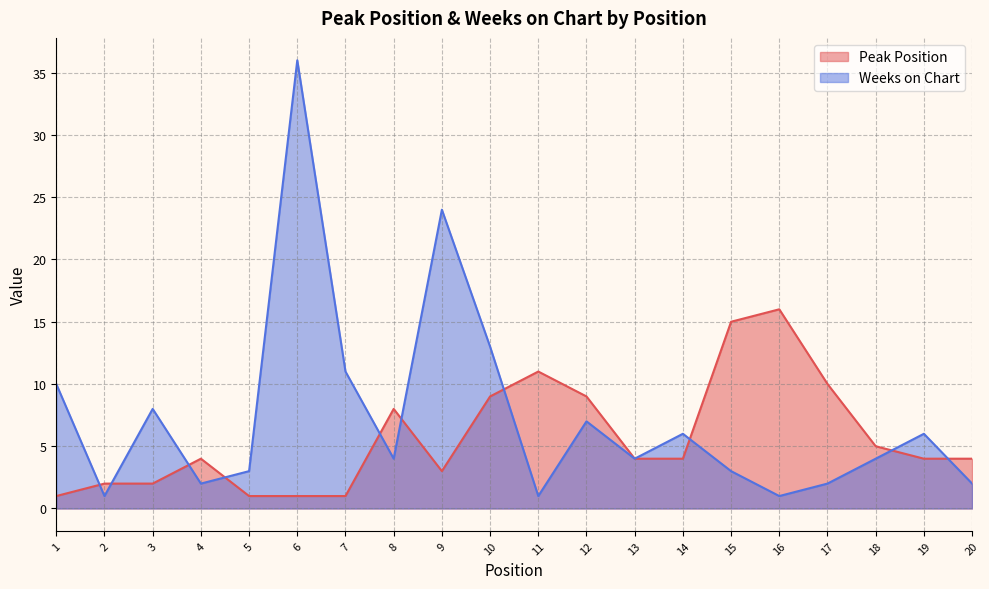

After their last crossing, which series has the higher values: Peak Position or Weeks on Chart?

Peak Position